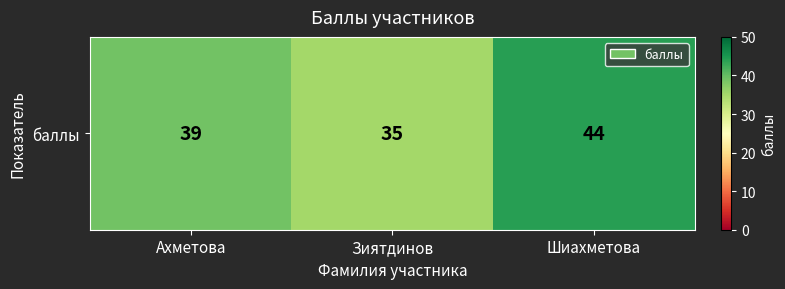

At which category does the chart reach its peak across all series?

Шиахметова